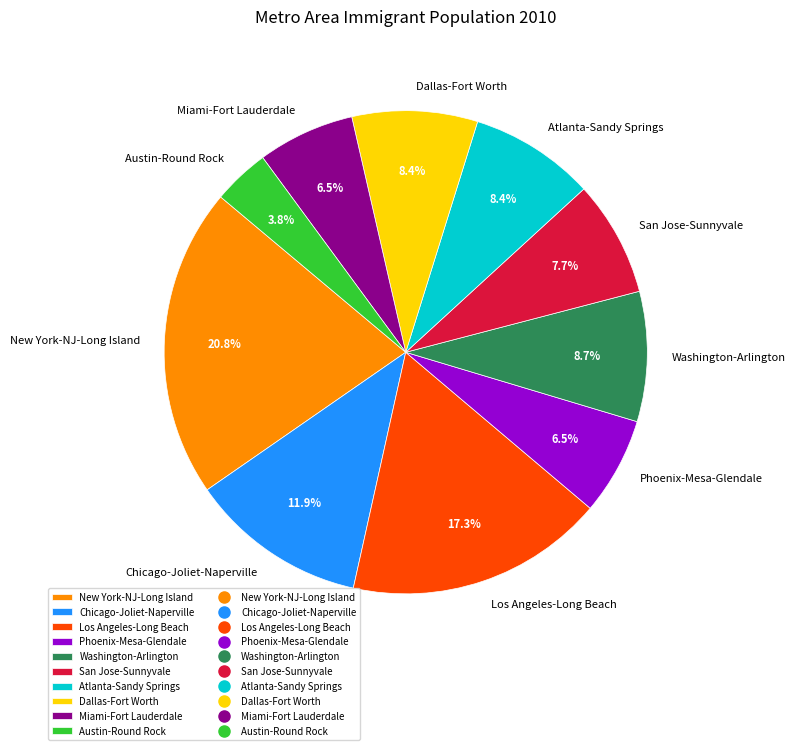

Is the sum of New York-NJ-Long Island and Los Angeles-Long Beach greater than half?

No